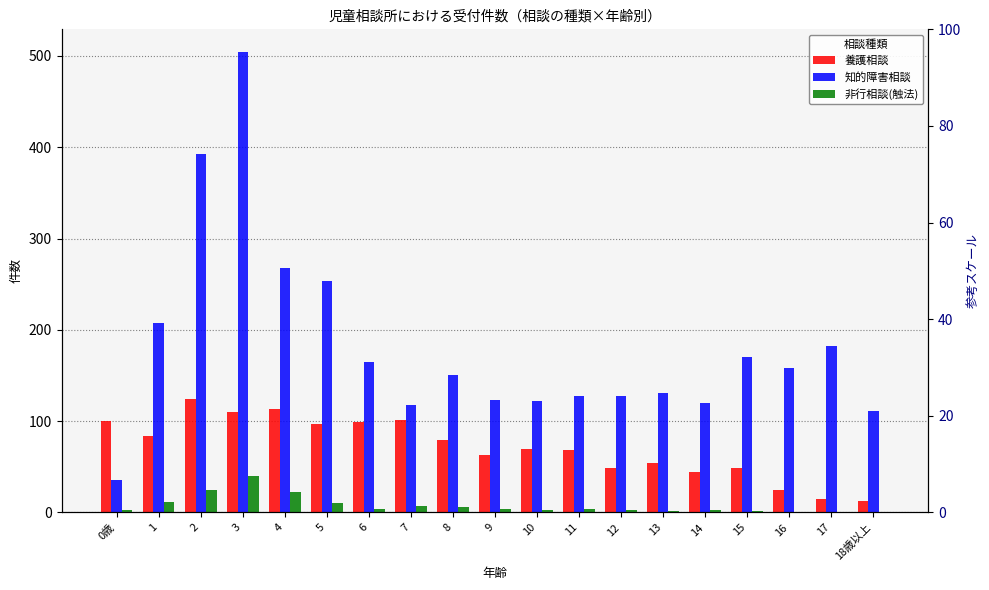

What is the total value across all series at 5?

361